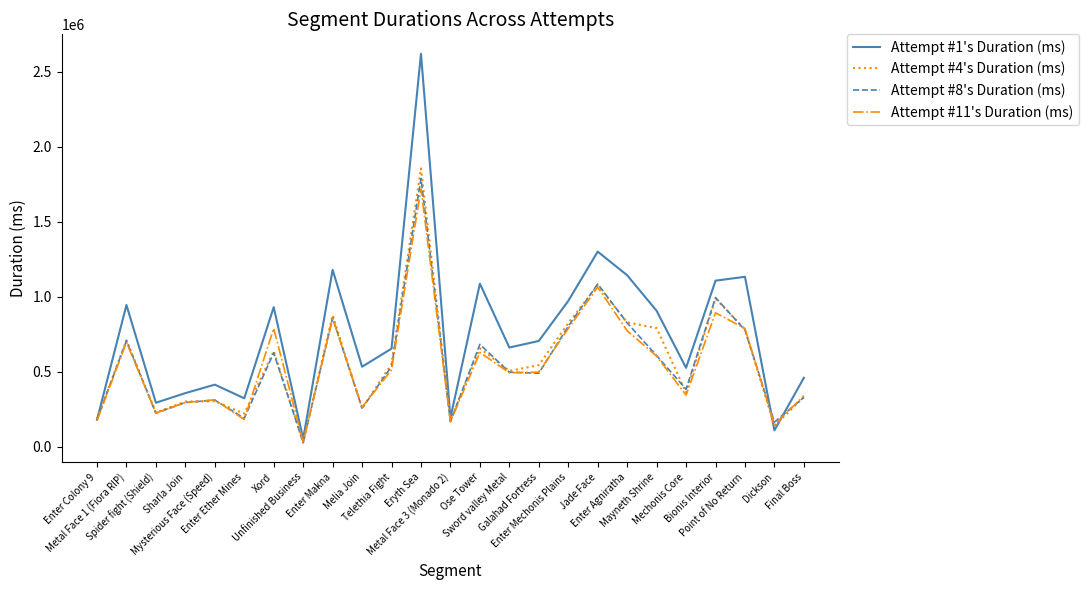

Which label corresponds to the largest value in the chart?

Eryth Sea